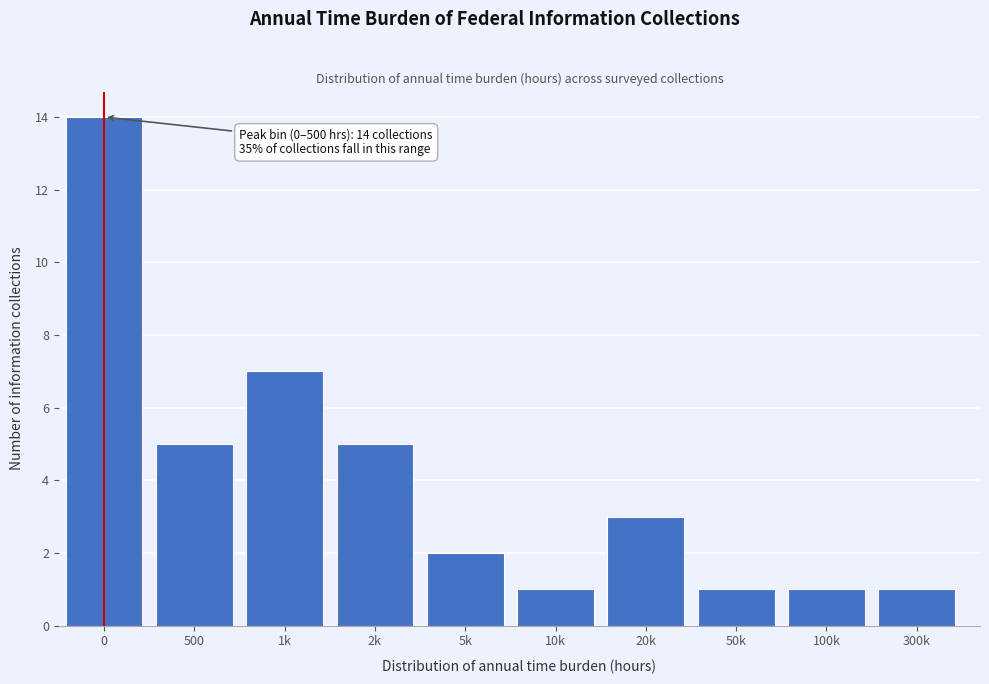

Reading left to right, list all the values displayed in this chart.

14	5	7	5	2	1	3	1	1	1